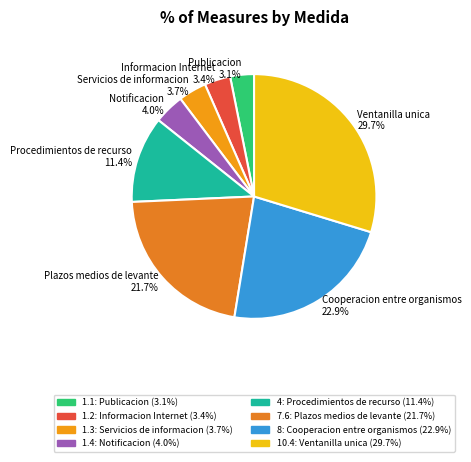

Is there any slice that represents more than half of the pie?

No